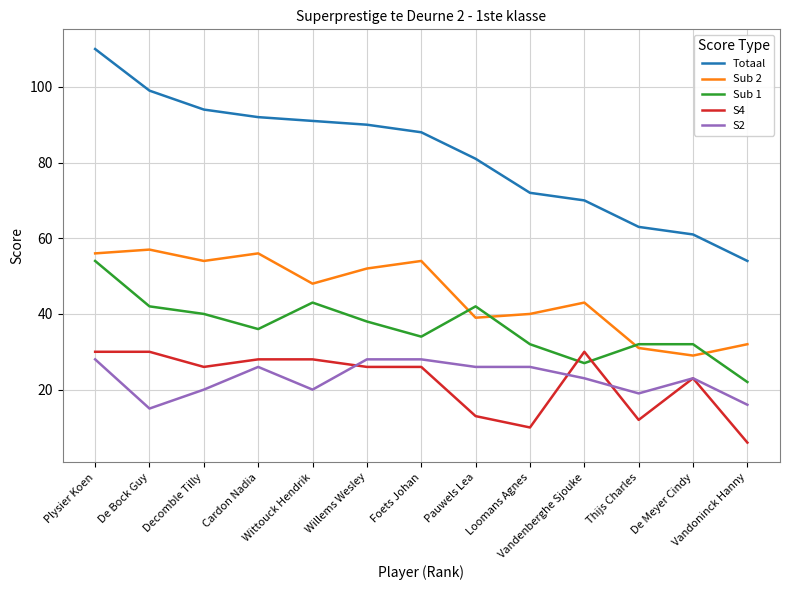

Where does the S4 series first go above 26?

Plysier Koen